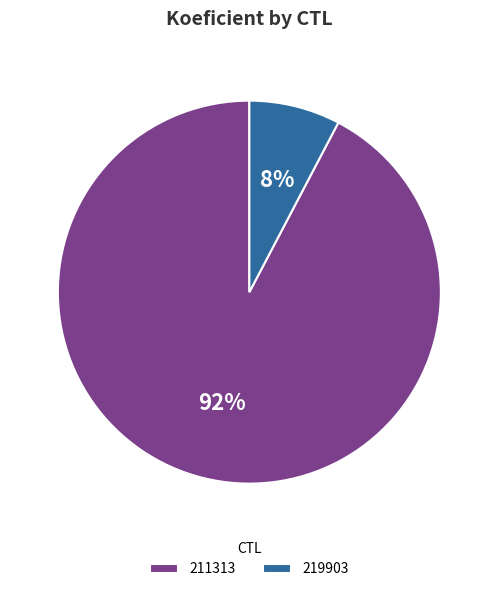

Between 219903 and 211313, which is larger?

211313